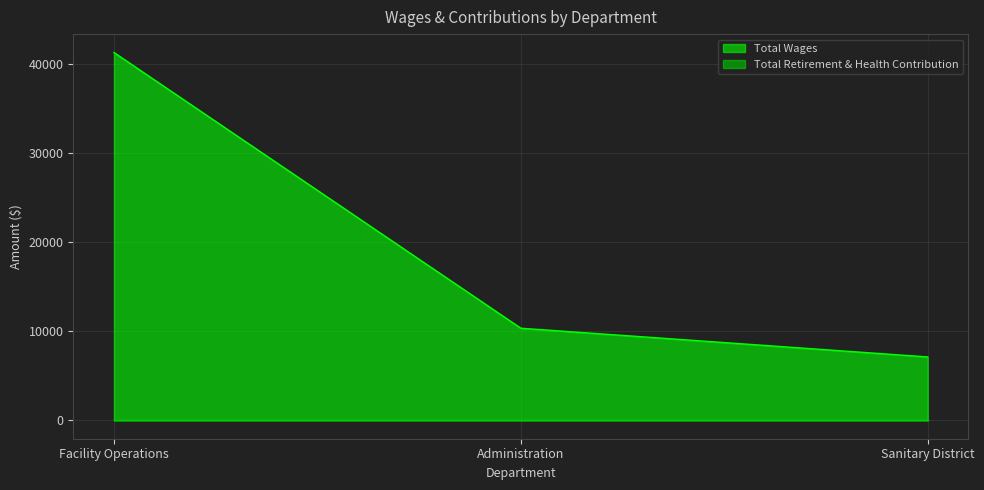

What is the label of the 3rd point from the left?

Sanitary District